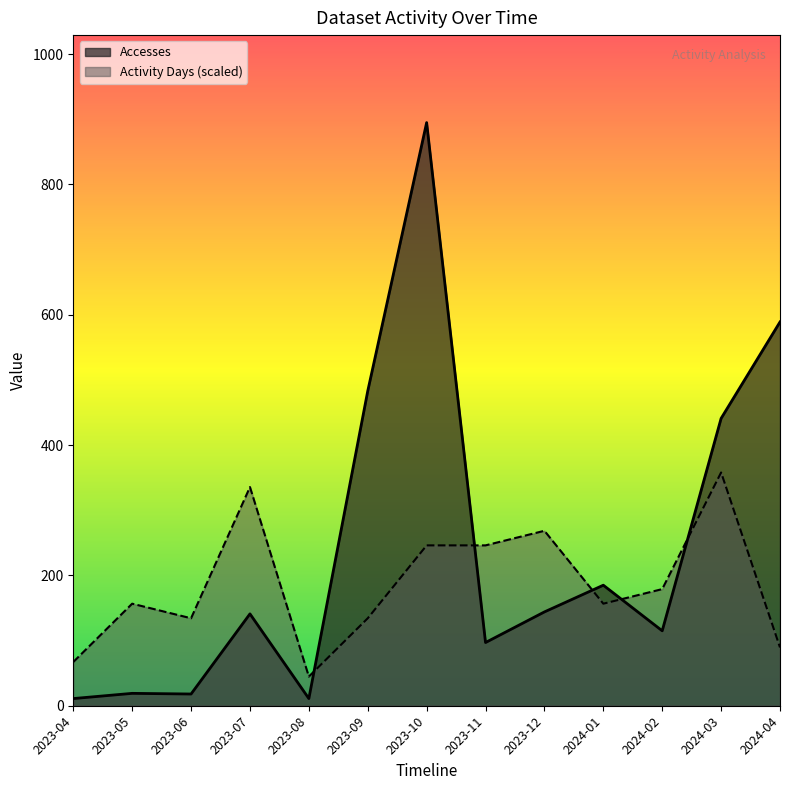

In Activity Days, how many points are lower than both neighbors (excluding endpoints)?

3